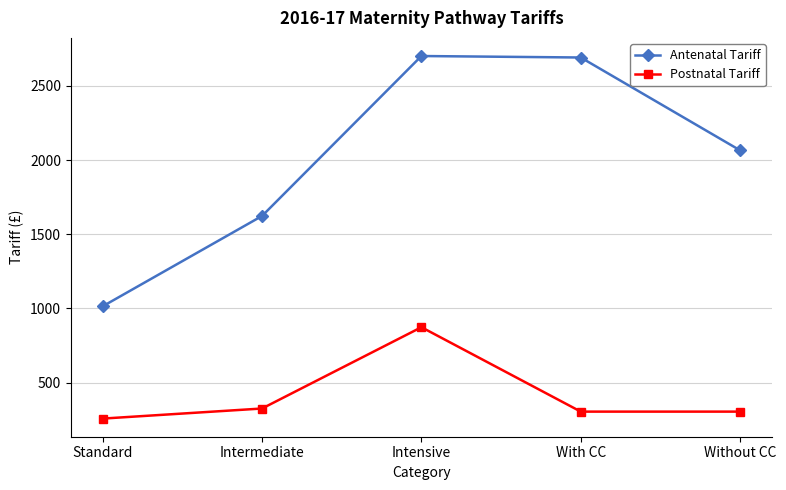

True or false: Postnatal Tariff has more than 1 interior local peaks.

False